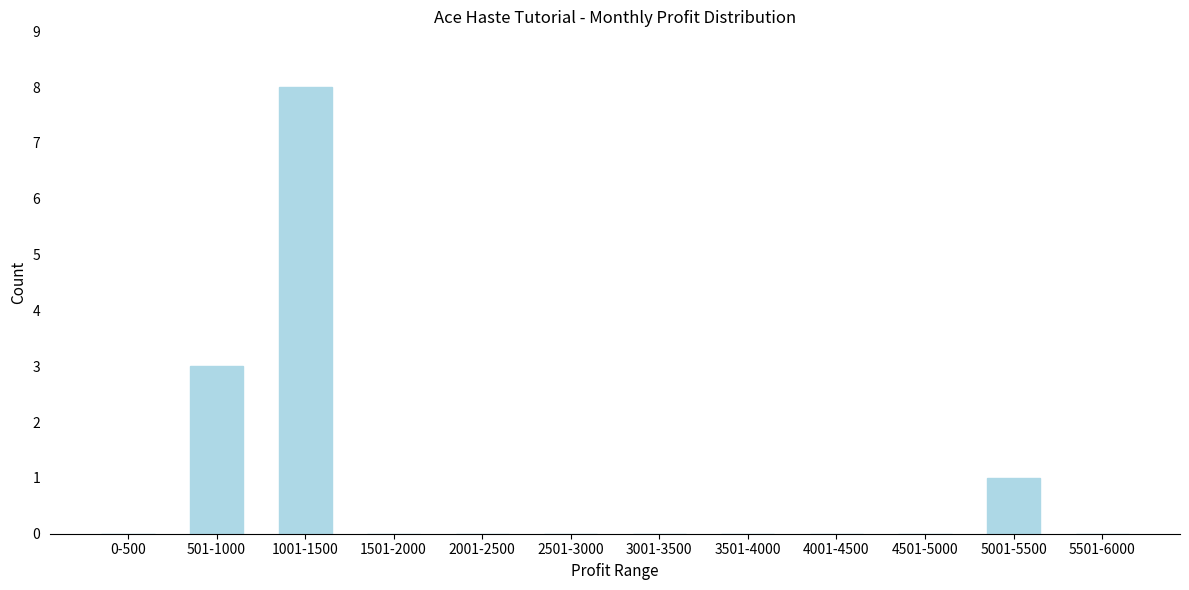

Reading left to right, extract all data points from this chart.

0-500=0	501-1000=3	1001-1500=8	1501-2000=0	2001-2500=0	2501-3000=0	3001-3500=0	3501-4000=0	4001-4500=0	4501-5000=0	5001-5500=1	5501-6000=0